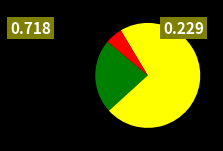

Is there a majority slice in this chart?

Yes